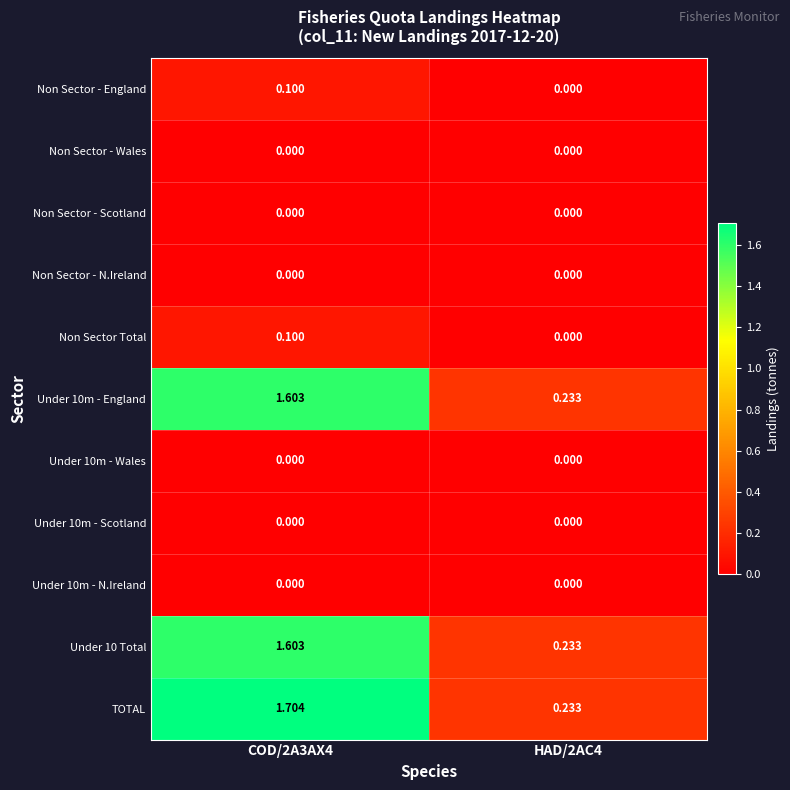

Which series has the largest total across all categories?

TOTAL